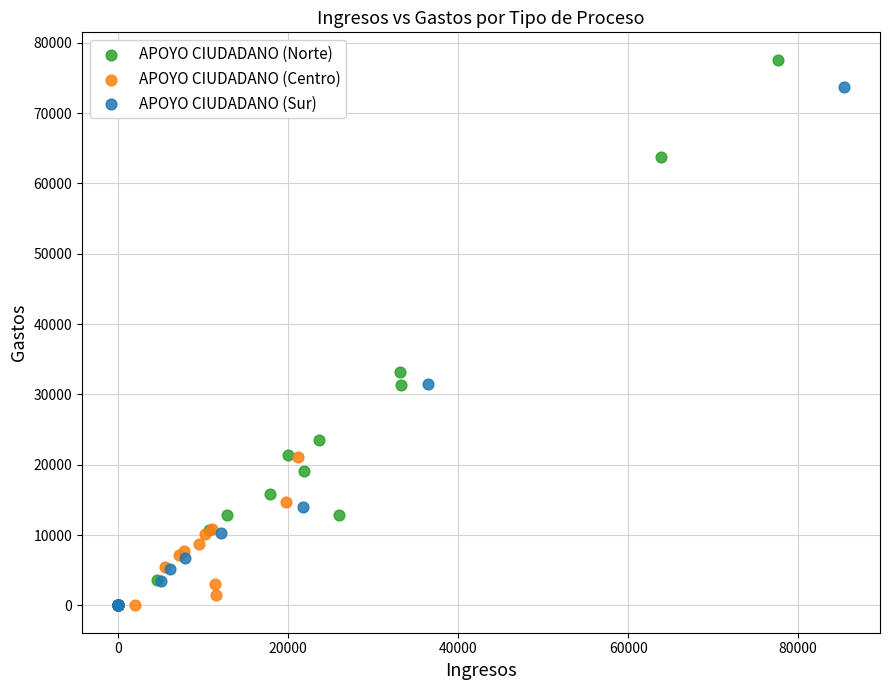

Which series has the widest spread of Y values?

APOYO CIUDADANO (Norte)